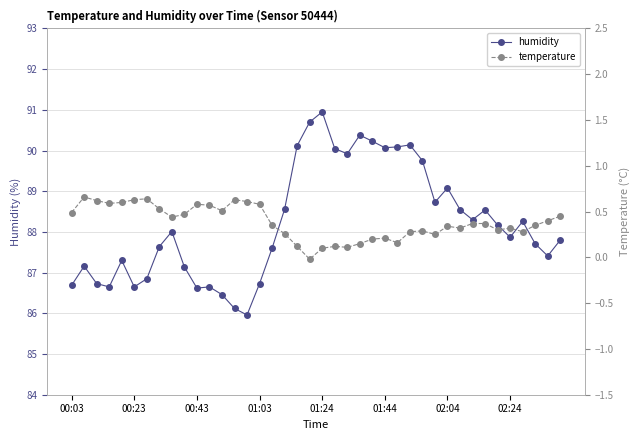

The value of humidity at 22 is 89.9. True or false?

True